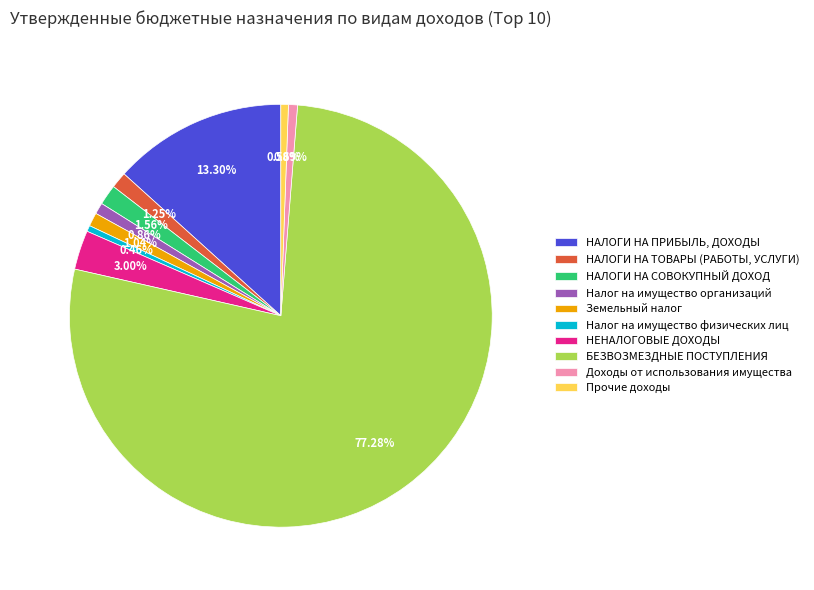

Does any single category account for the majority?

Yes